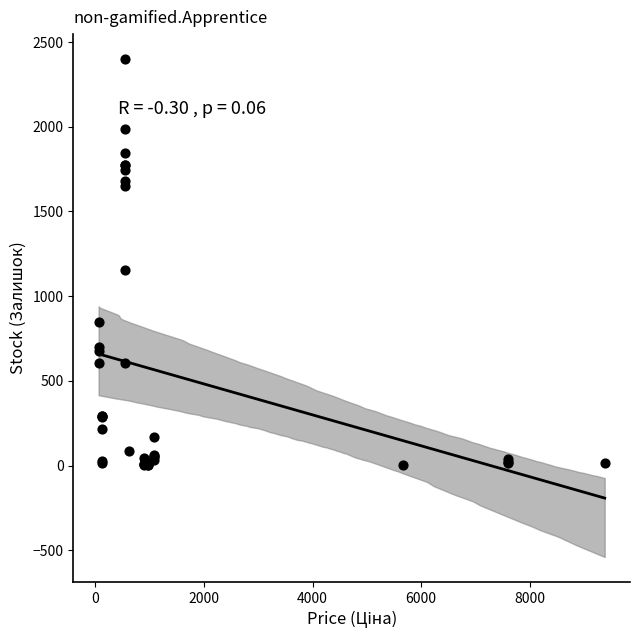

What Y value in the scatter plot is closest to 1201?

1153